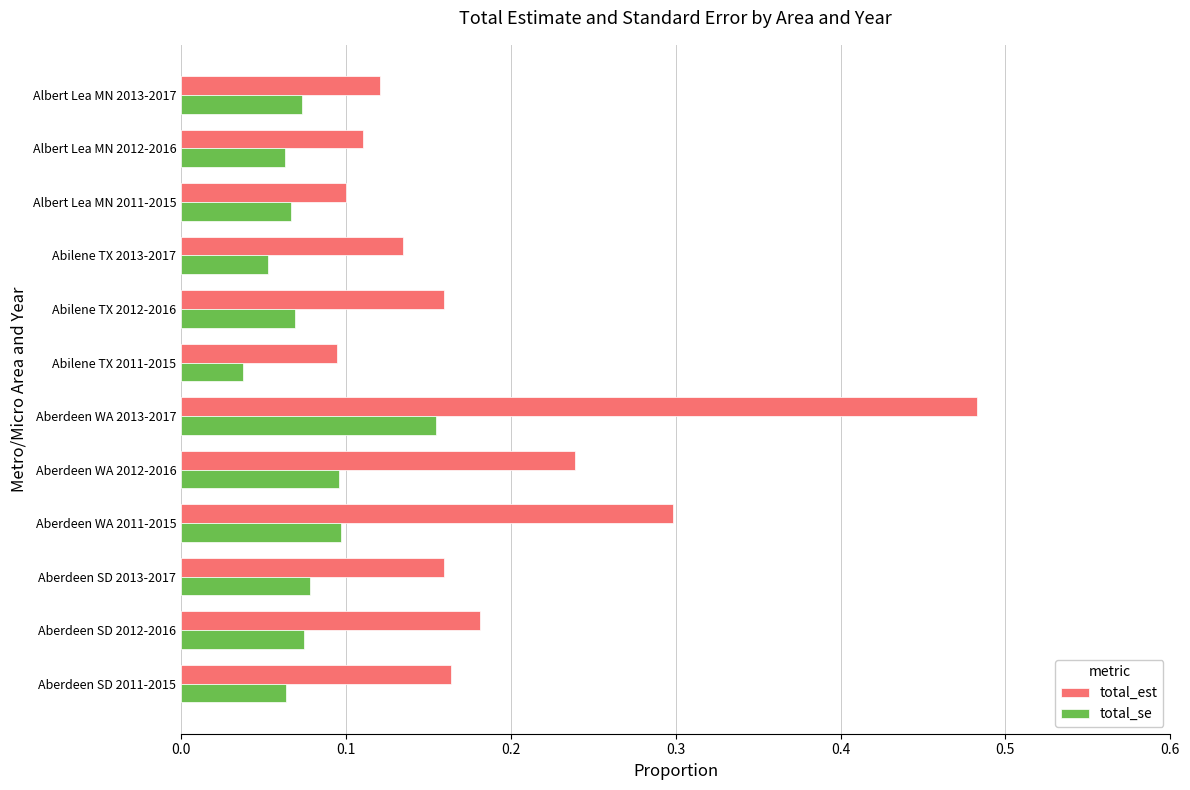

Between Aberdeen SD 2011-2015 and Albert Lea MN 2012-2016, which series saw the biggest shift?

total_est